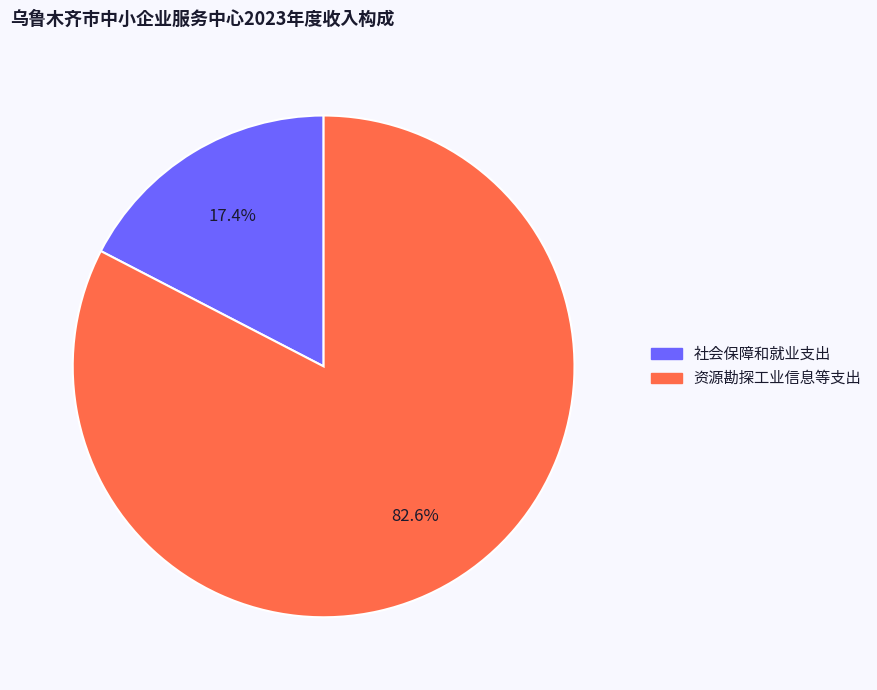

Which slice is the largest?

资源勘探工业信息等支出